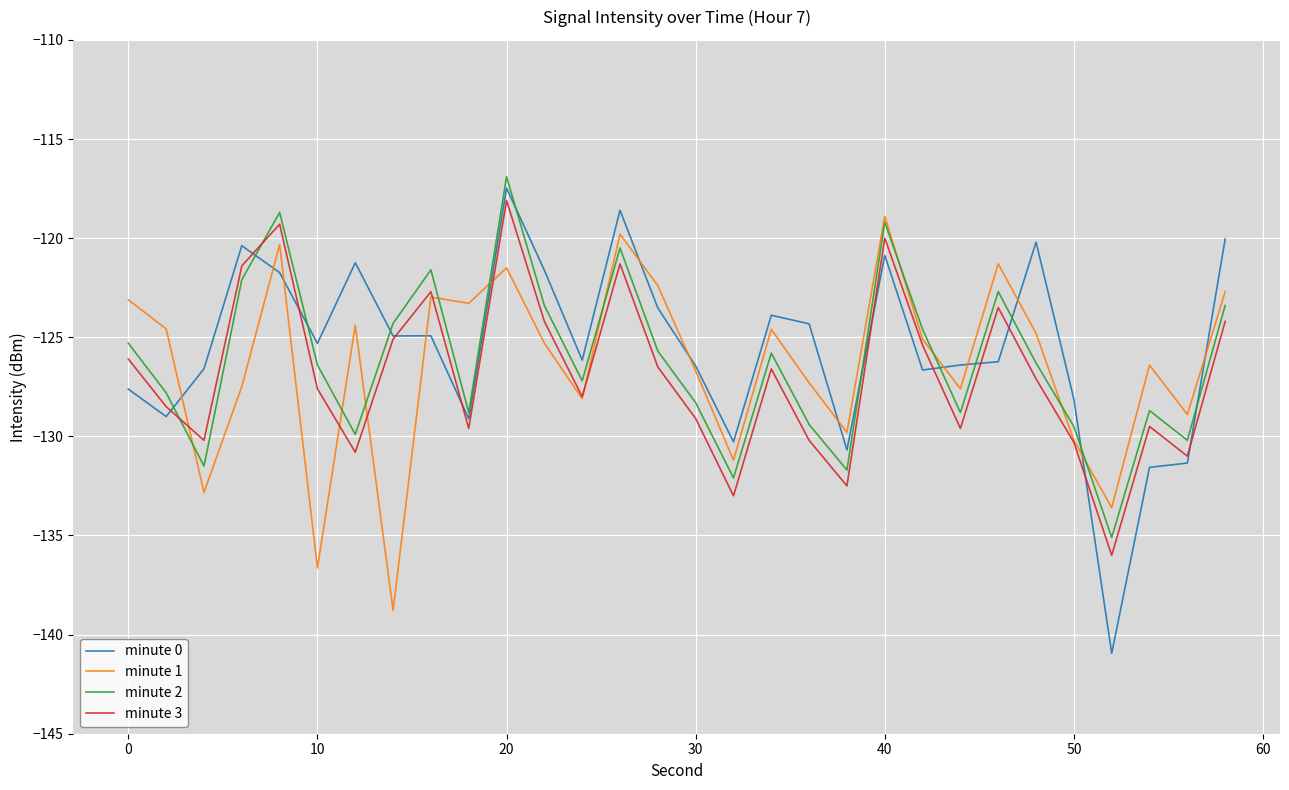

Which series has the widest spread of values?

minute 0